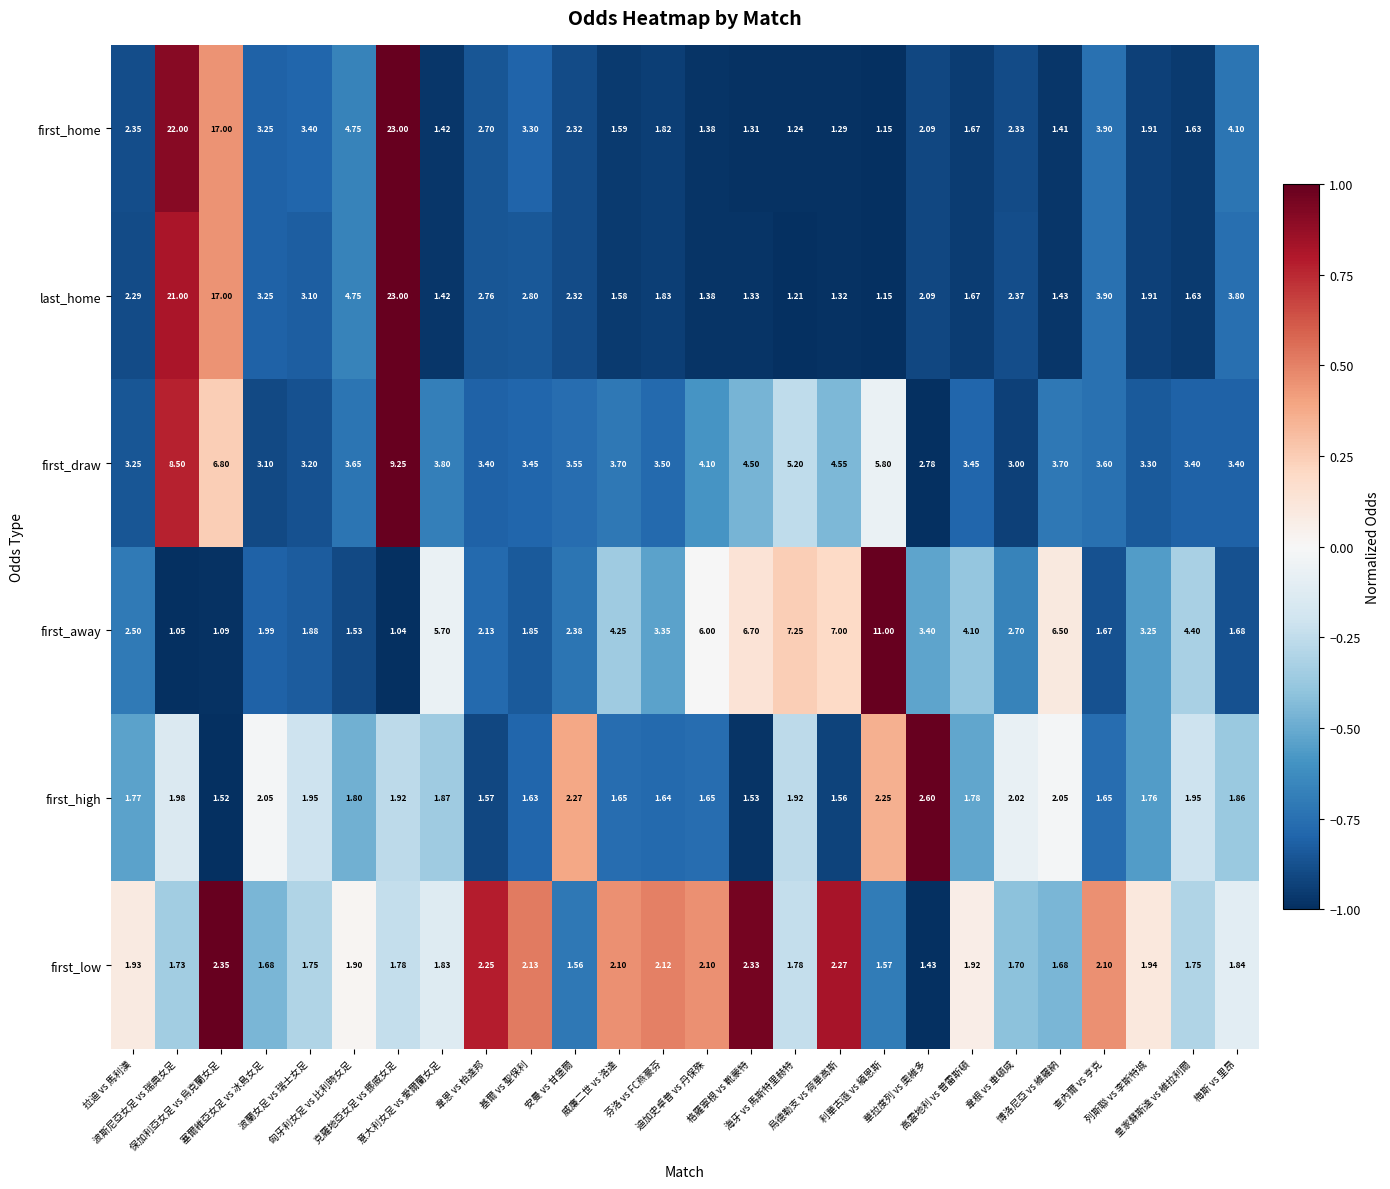

How many series are shown in this chart?

6